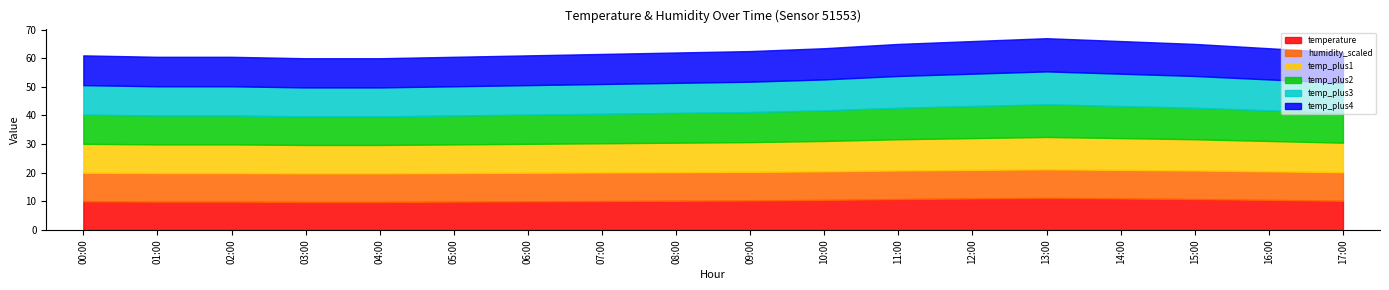

What is the value of the temp_plus3 point at the 2nd from the left?

10.2